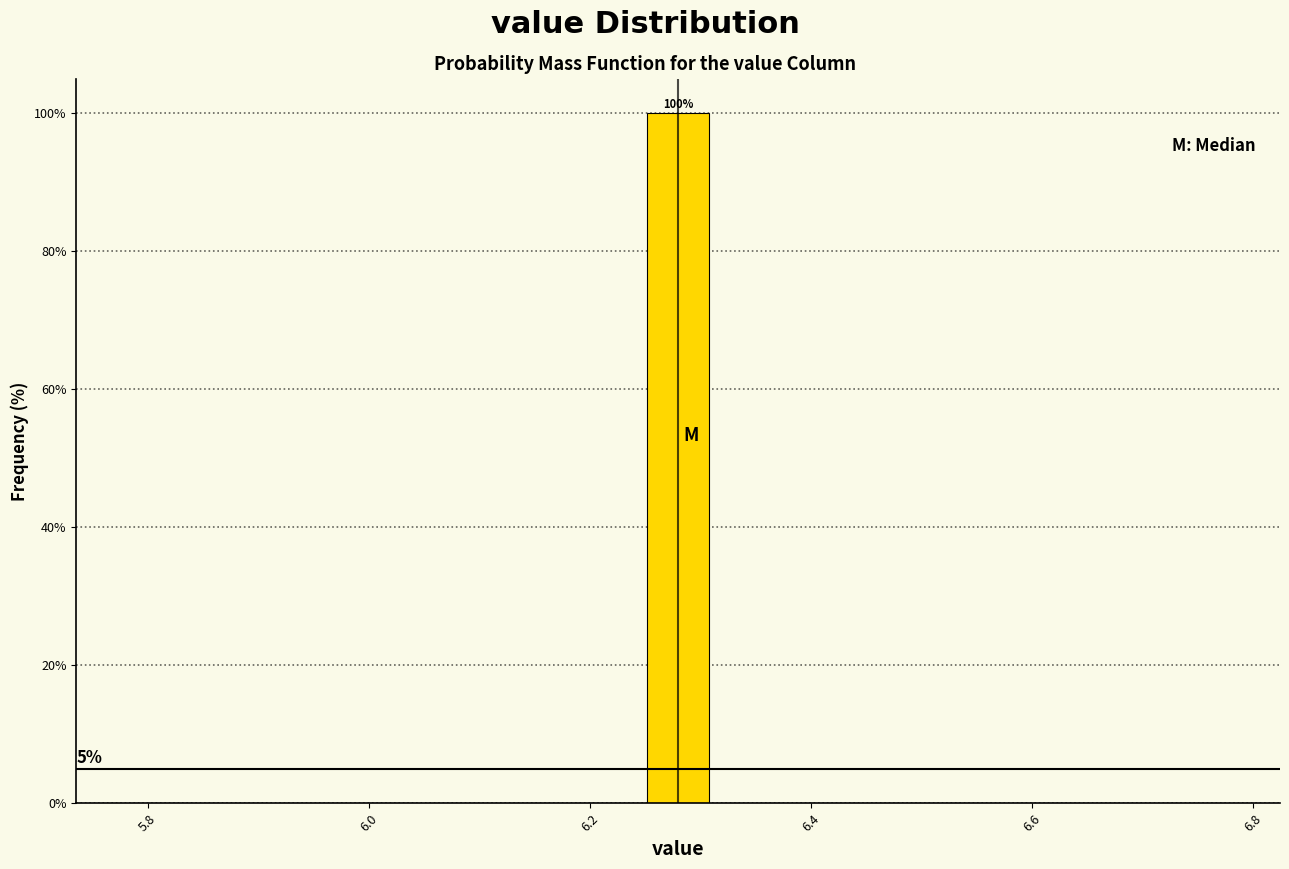

Around what value on the x-axis is the tallest bar? Give the approximate position of its centre, as read against the axis.

6.28